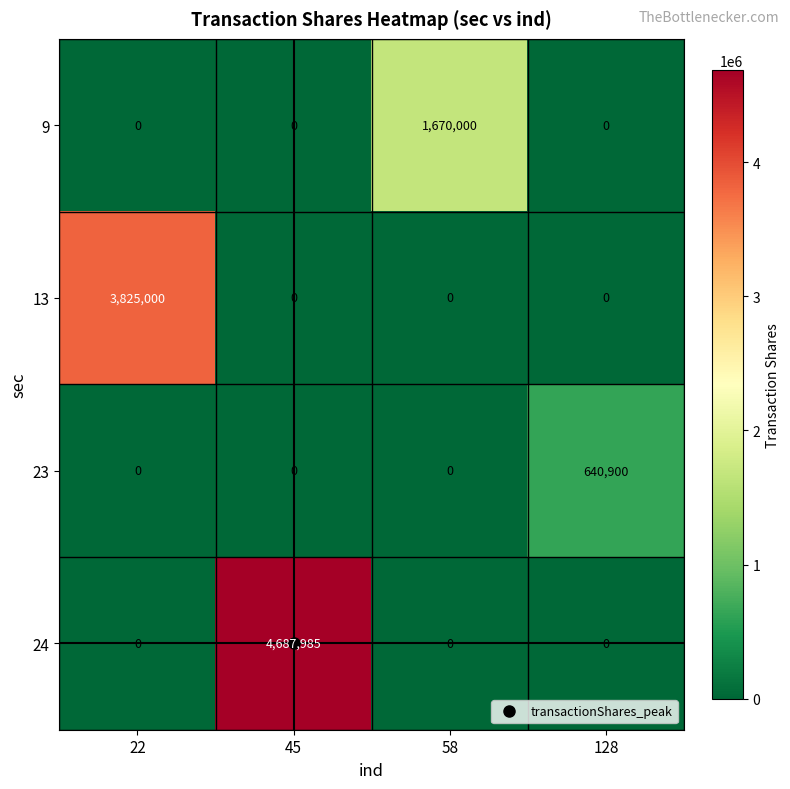

Which series has the largest total across all categories?

24